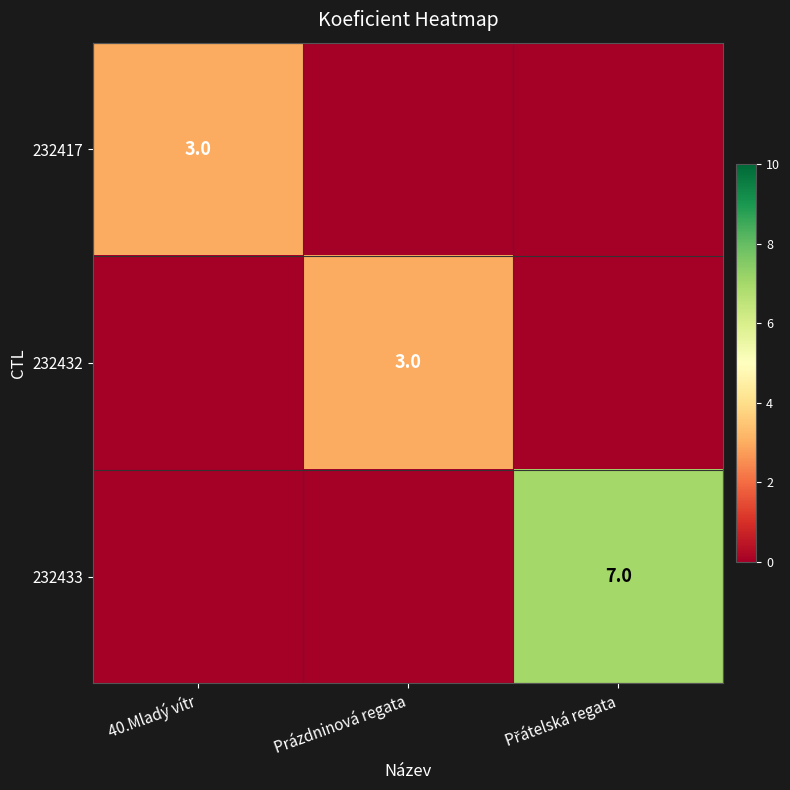

Is it true that 232432 equals 3 at Prázdninová regata?

True